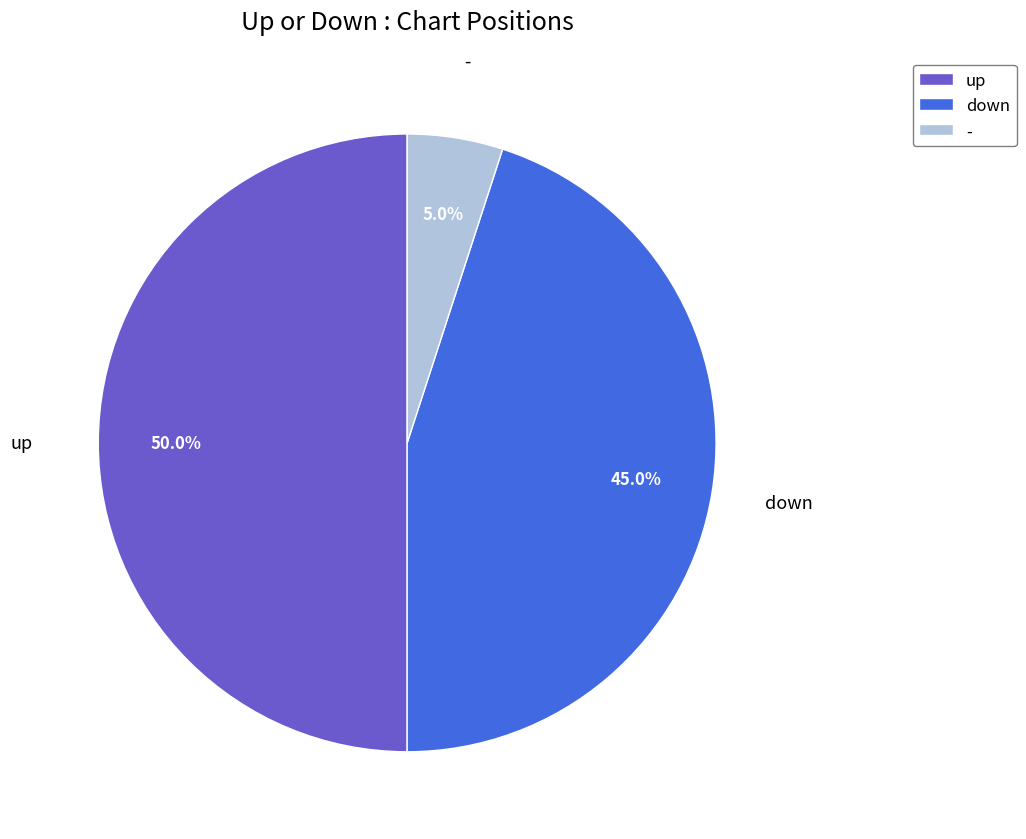

How many slices are in this pie chart?

3